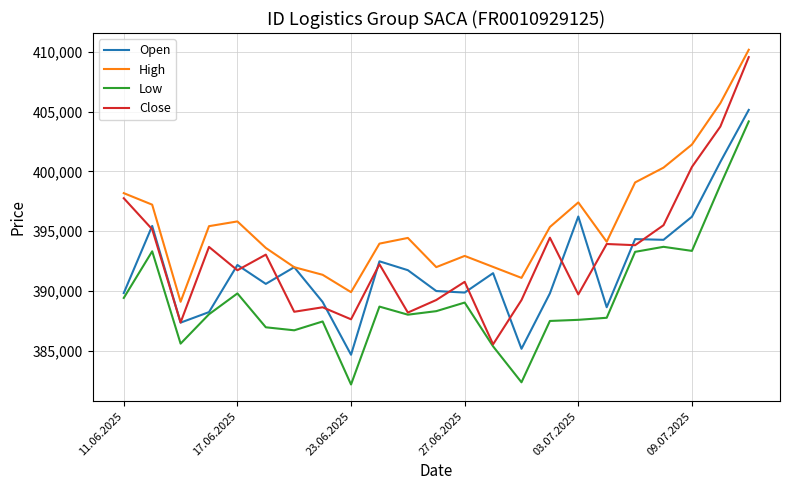

Rank the series by their average value, from lowest to highest.

Low, Open, Close, High